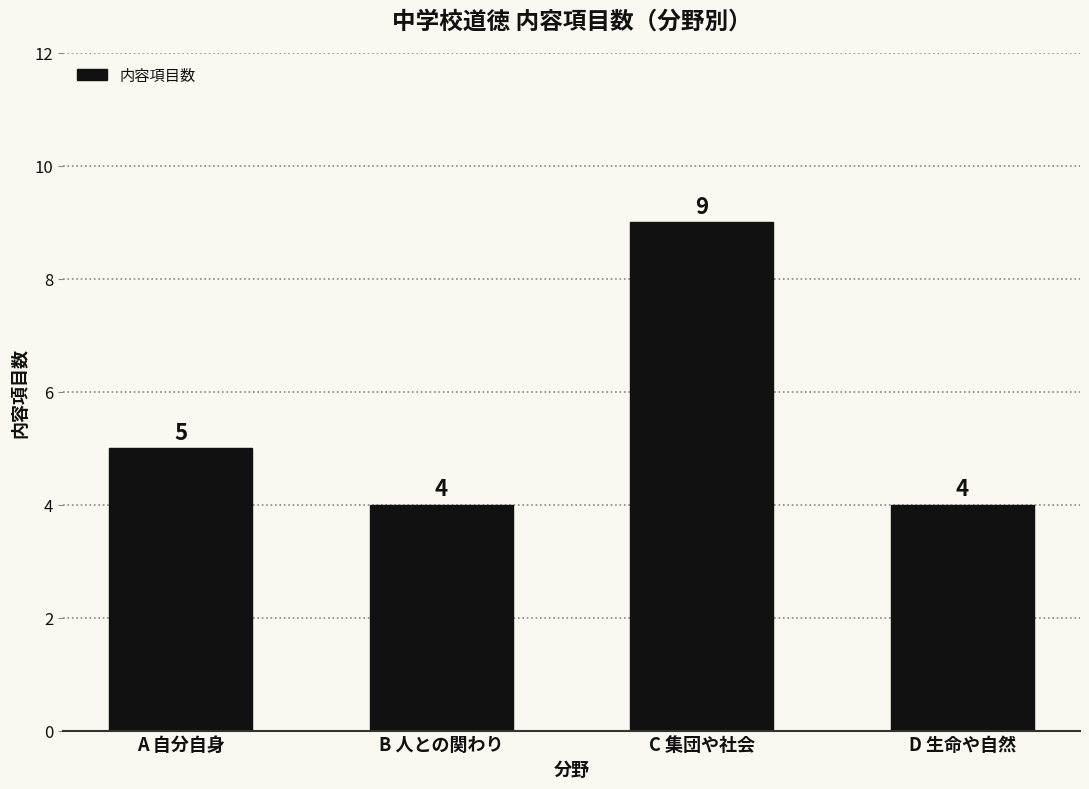

Approximately how many times larger is the value at B 人との関わり compared to C 集団や社会?

0.4